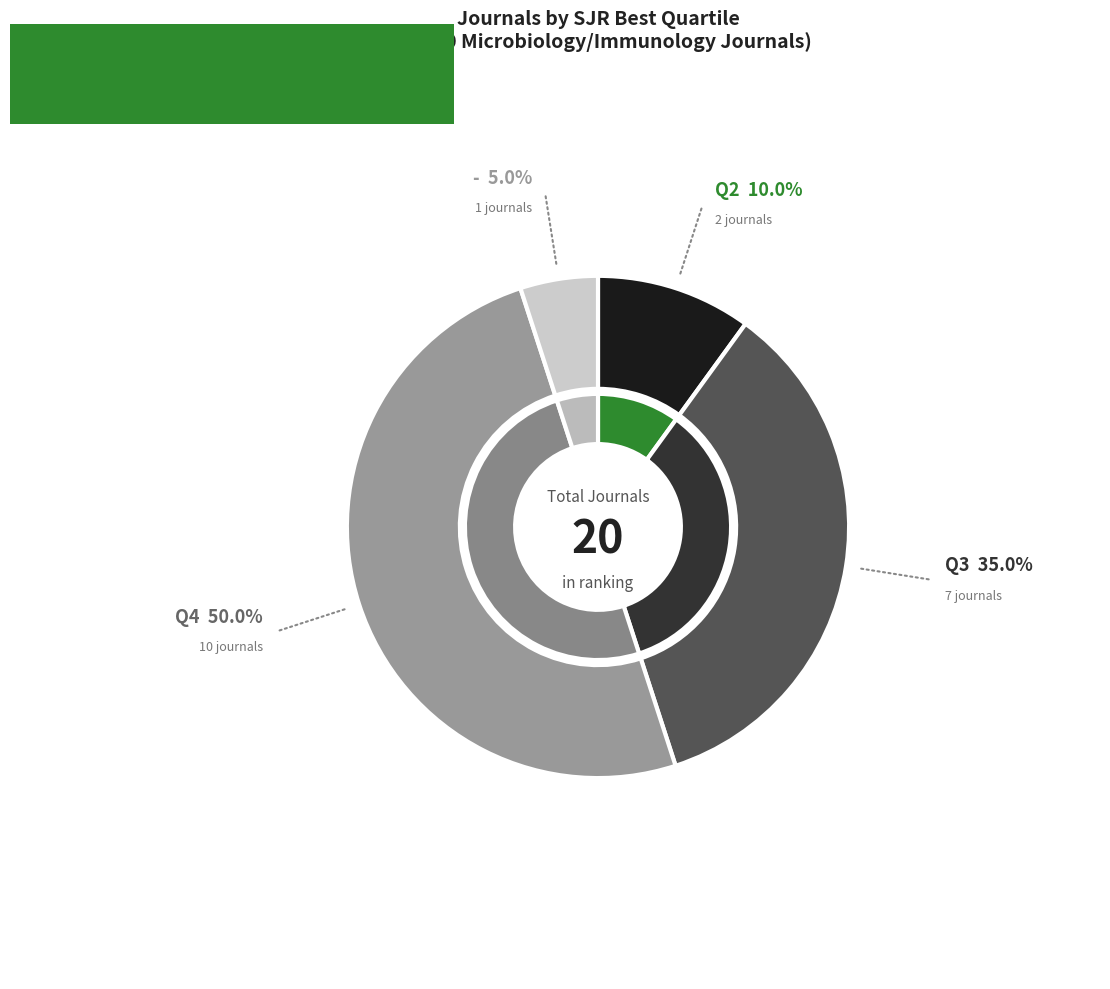

Is the sum of - and Q2 greater than half?

No